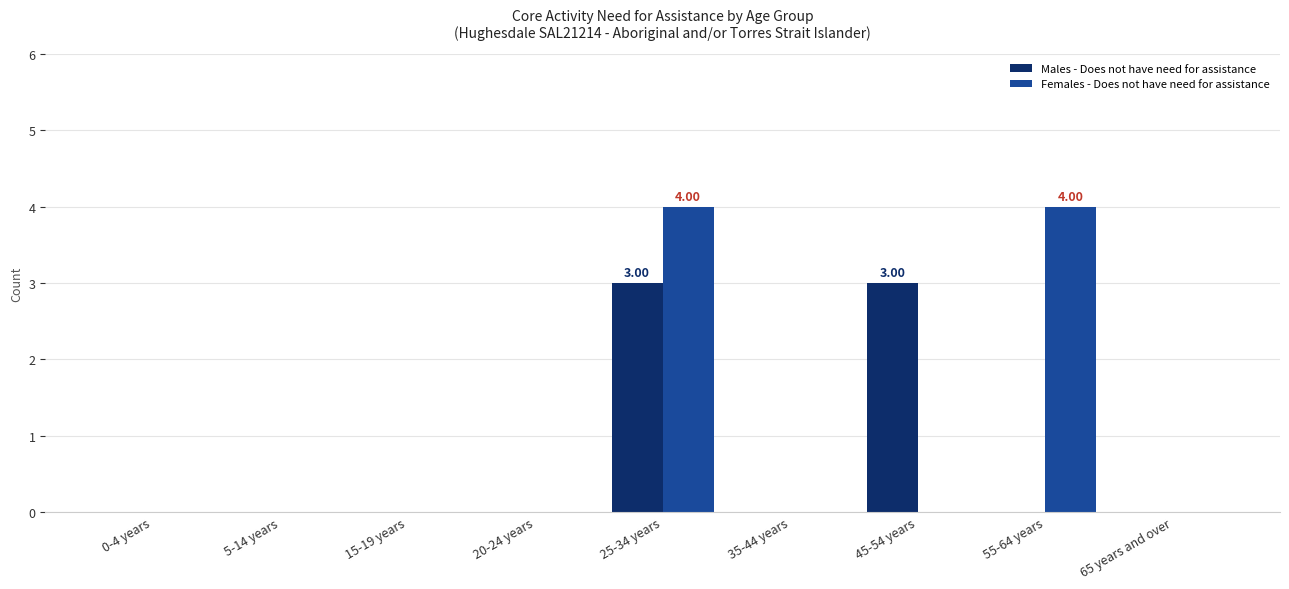

What is the spread (max minus min) of values at 45-54 years?

3